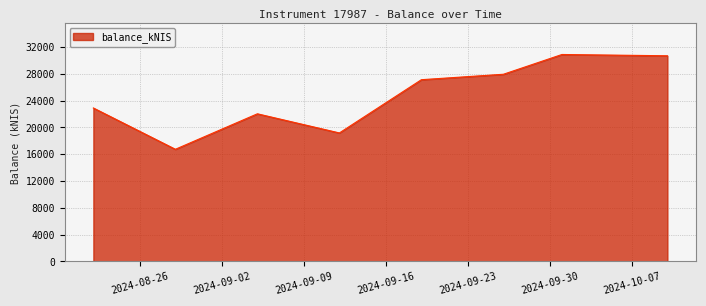

What is the sum of all values?

197544.3